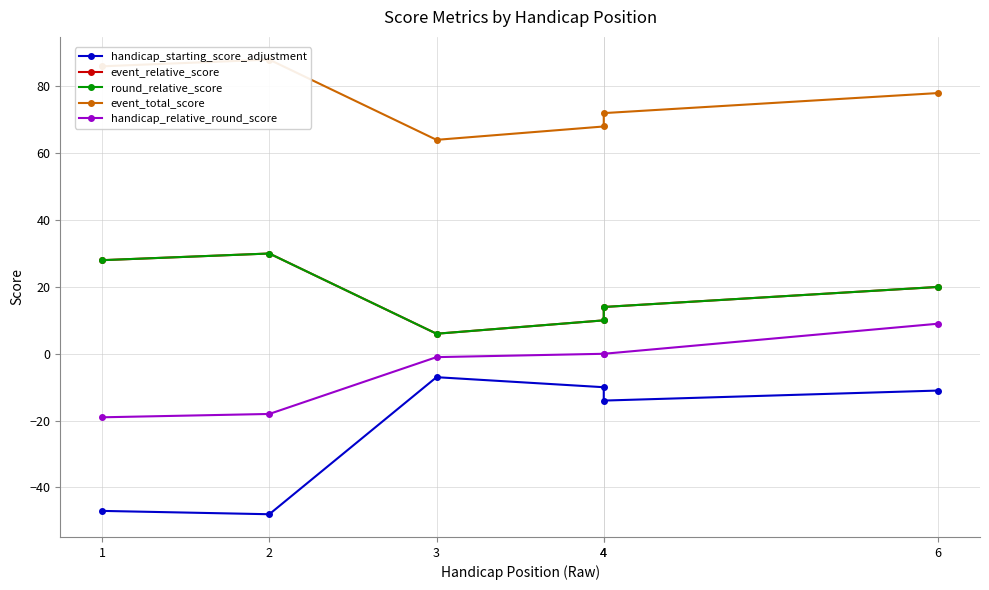

How many values in the event_total_score series are below 78?

3